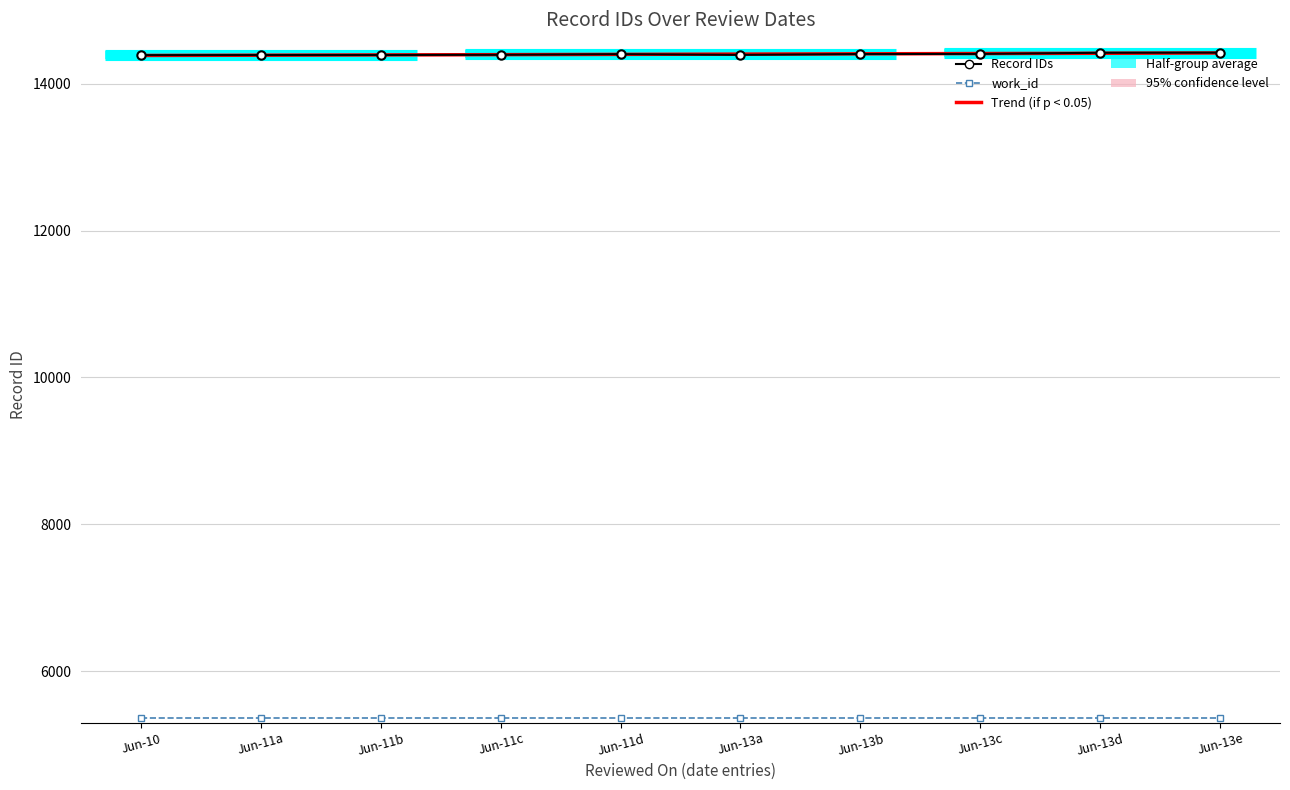

Reading right to left, list all the values displayed in this chart.

Trend (if p < 0.05): Jun-13e=14416.2	Jun-13d=14412.4	Jun-13c=14408.7	Jun-13b=14404.9	Jun-13a=14401.2	Jun-11d=14397.4	Jun-11c=14393.7	Jun-11b=14389.9	Jun-11a=14386.2	Jun-10=14382.4
Record IDs: Jun-13e=14421.0	Jun-13d=14419.0	Jun-13c=14404.0	Jun-13b=14402.0	Jun-13a=14391.0	Jun-11d=14400.0	Jun-11c=14392.0	Jun-11b=14389.0	Jun-11a=14388.0	Jun-10=14387.0
work_id: Jun-13e=5366.0	Jun-13d=5366.0	Jun-13c=5366.0	Jun-13b=5366.0	Jun-13a=5366.0	Jun-11d=5366.0	Jun-11c=5366.0	Jun-11b=5366.0	Jun-11a=5366.0	Jun-10=5366.0